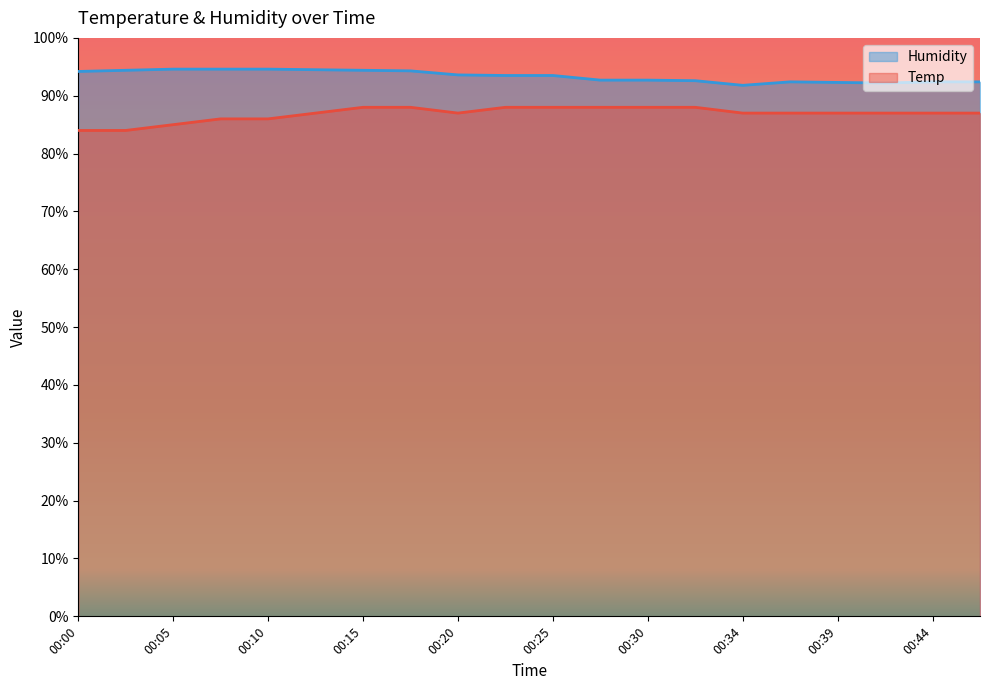

Which series has the largest total across all categories?

Humidity